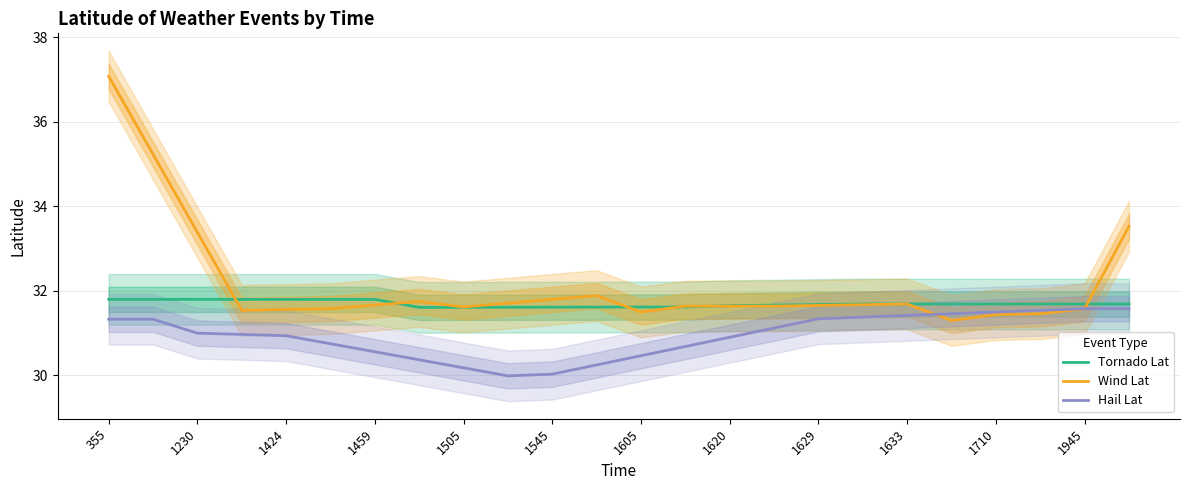

What is the maximum value for Wind Lat?

37.1